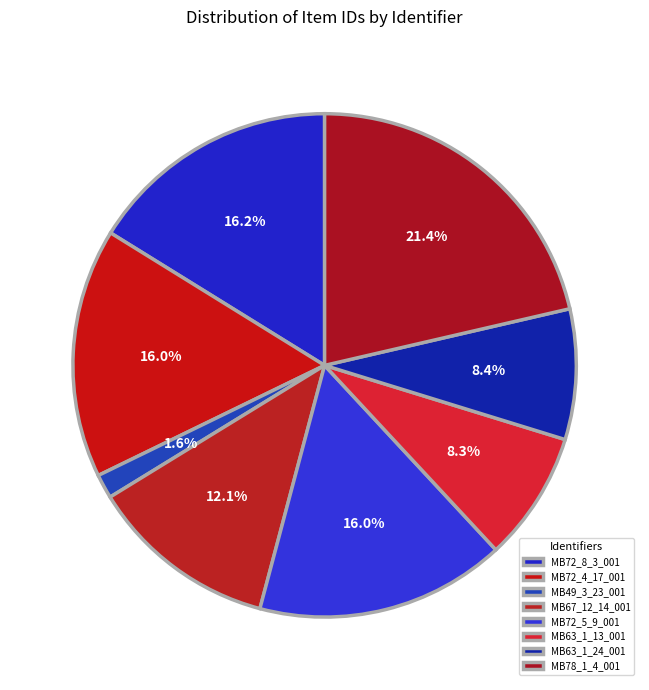

To the nearest percent, what is the average slice percentage?

12%